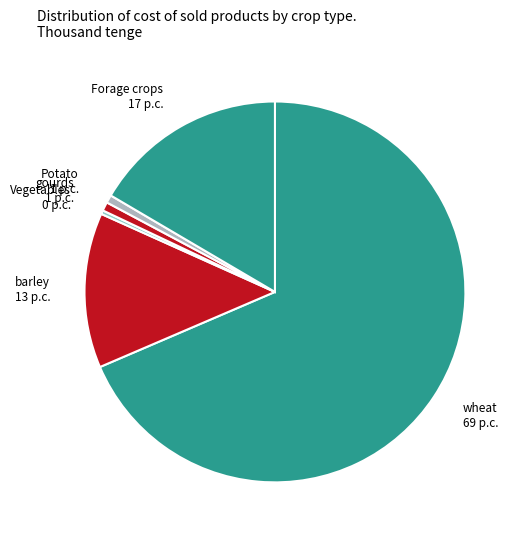

How many slices are in this pie chart?

6